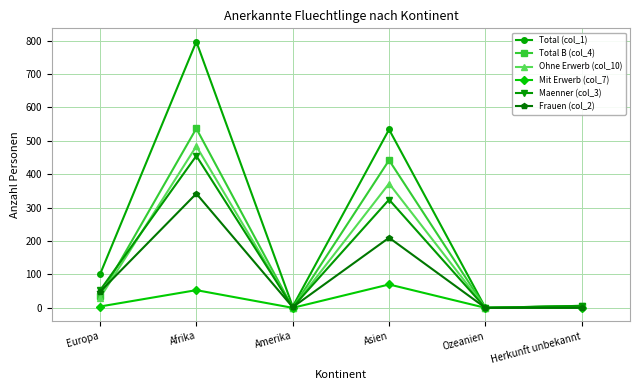

What is the label of the 2nd point from the left?

Afrika